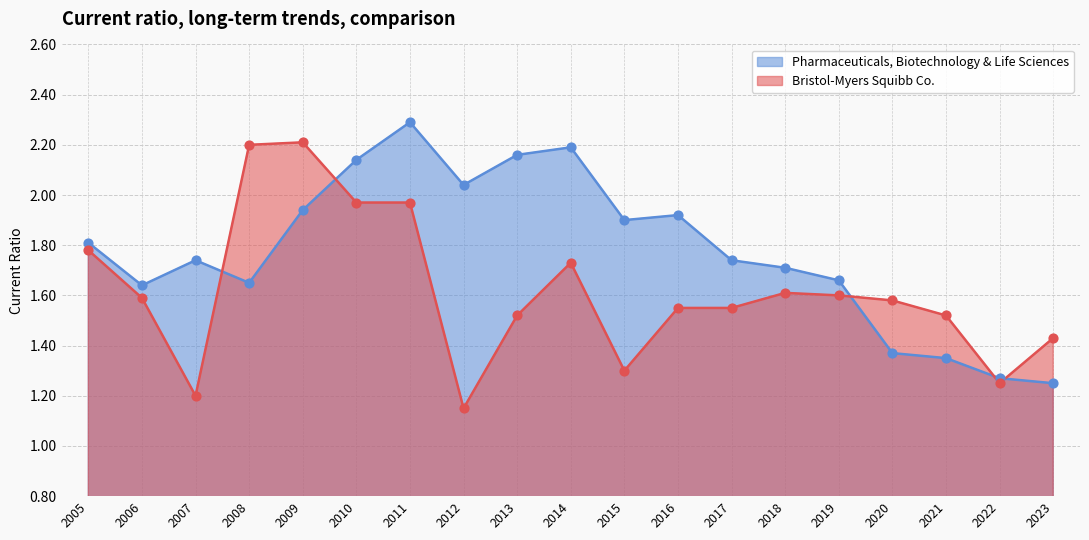

Is the value of Bristol-Myers Squibb Co. at 2006 greater than the value of Pharmaceuticals, Biotechnology & Life Sciences at 2020?

Yes